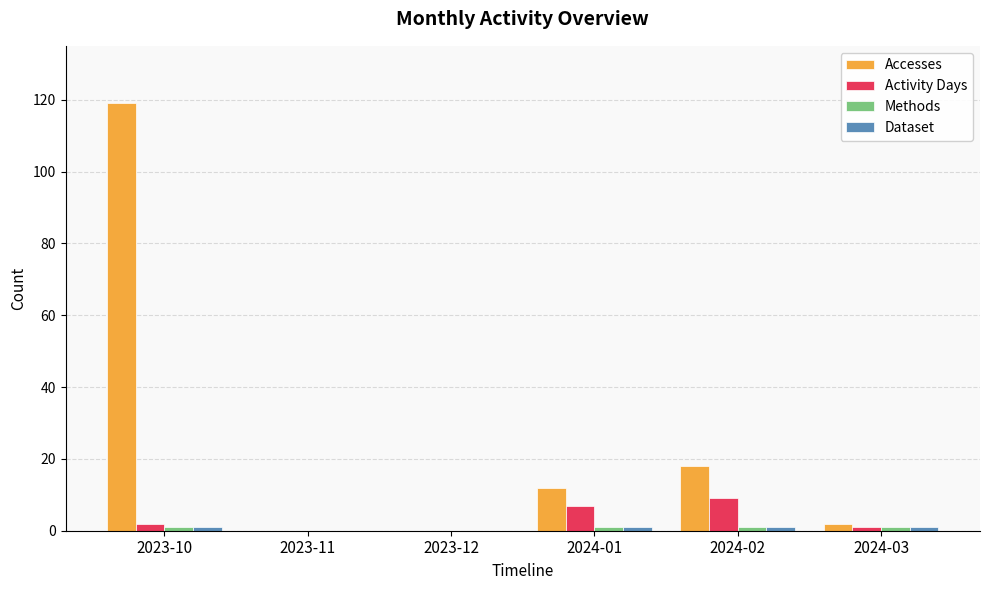

Is it true that Accesses equals 0 at 2023-11?

True